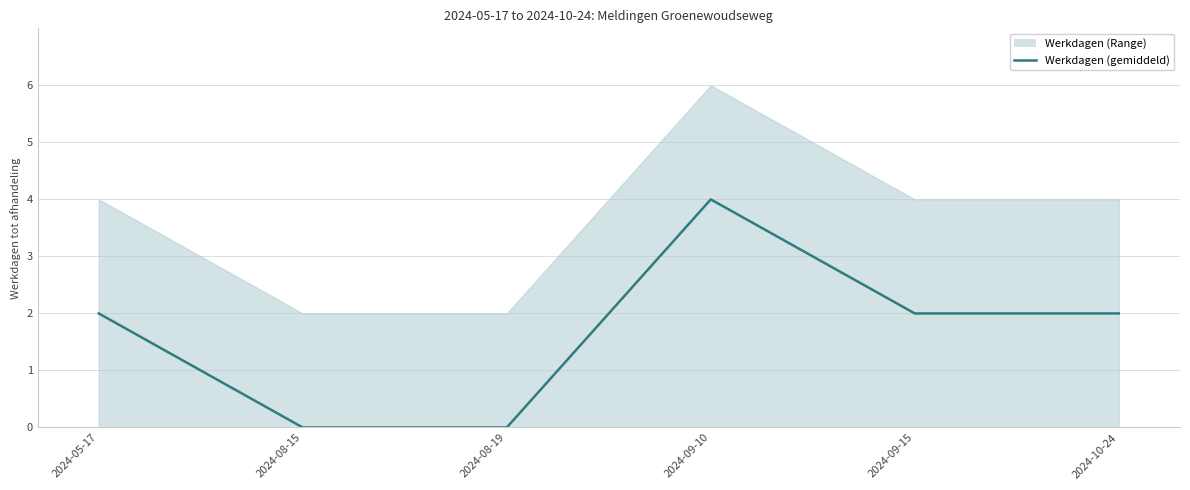

Reading left to right, extract all data points from this chart.

2024-05-17=2	2024-08-15=0	2024-08-19=0	2024-09-10=4	2024-09-15=2	2024-10-24=2